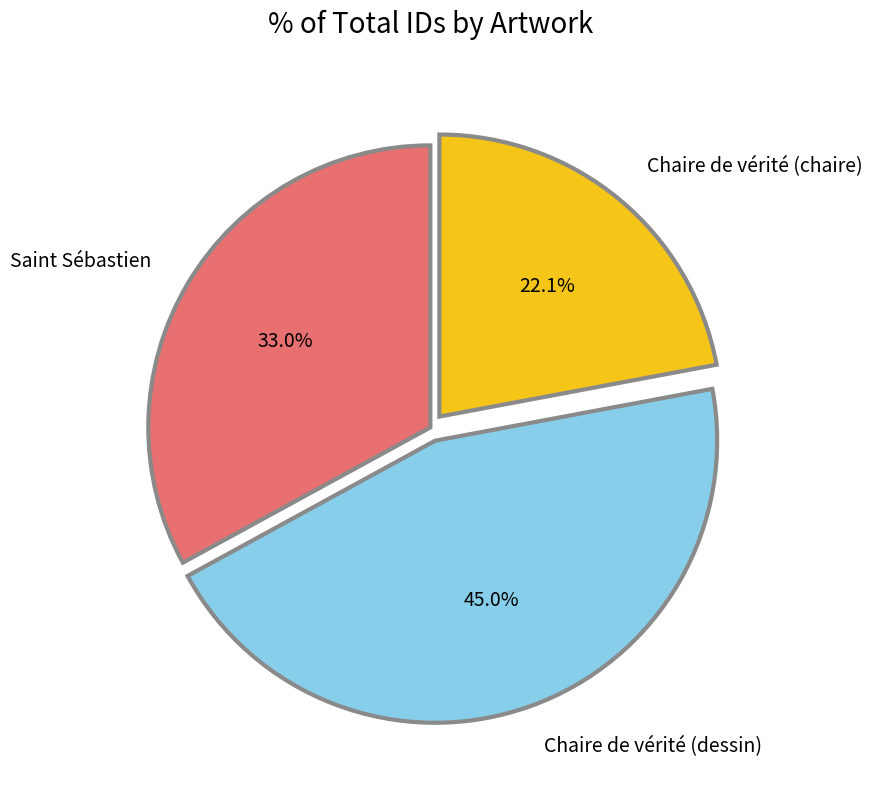

How many slices are in this pie chart?

3